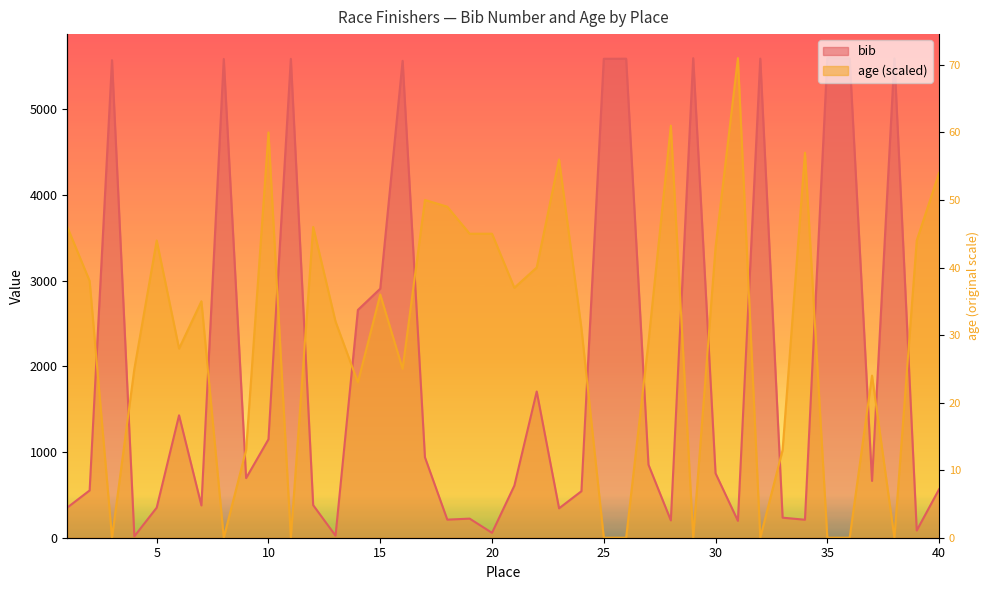

At which label does age reach its peak?

31